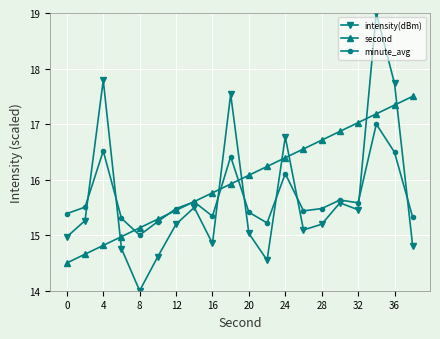

What is the average value of the intensity(dBm) series?

15.7